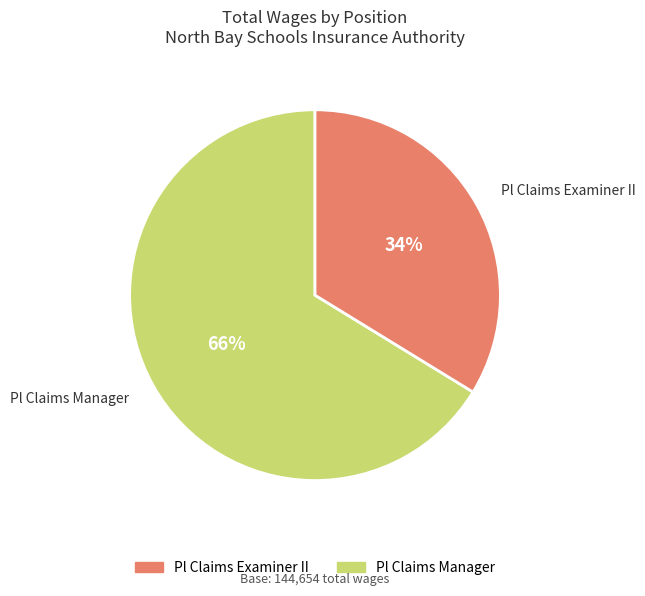

Is there any slice that represents more than half of the pie?

Yes